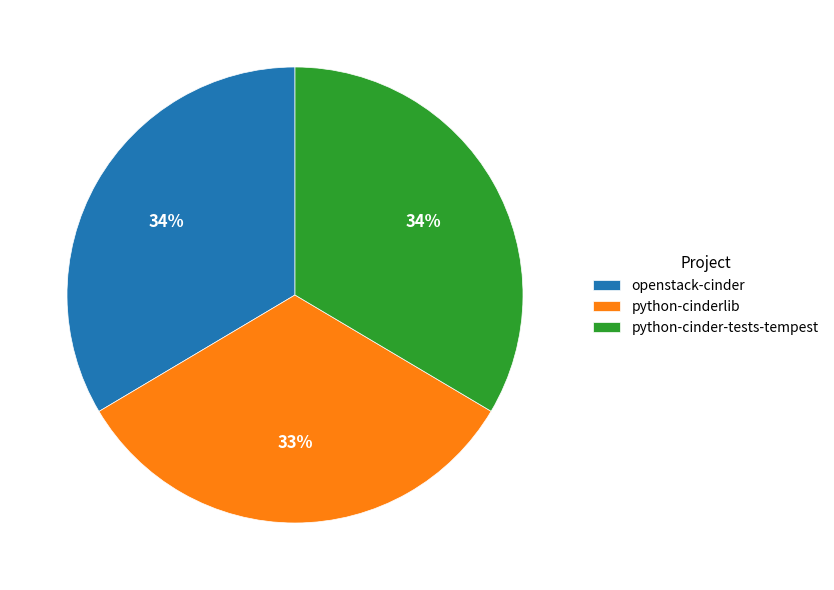

The python-cinder-tests-tempest slice represents 34% of the pie. True or false?

True